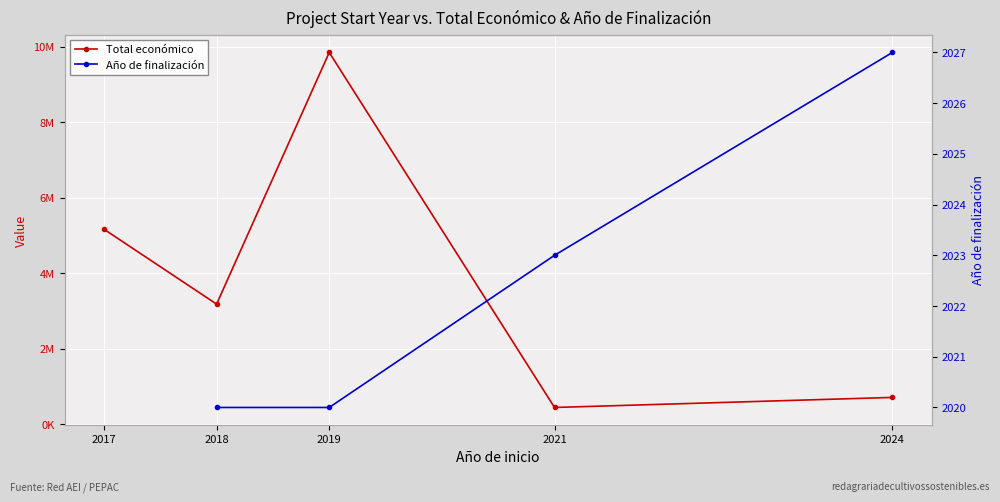

What is the difference between the maximum and second lowest values?

9141235